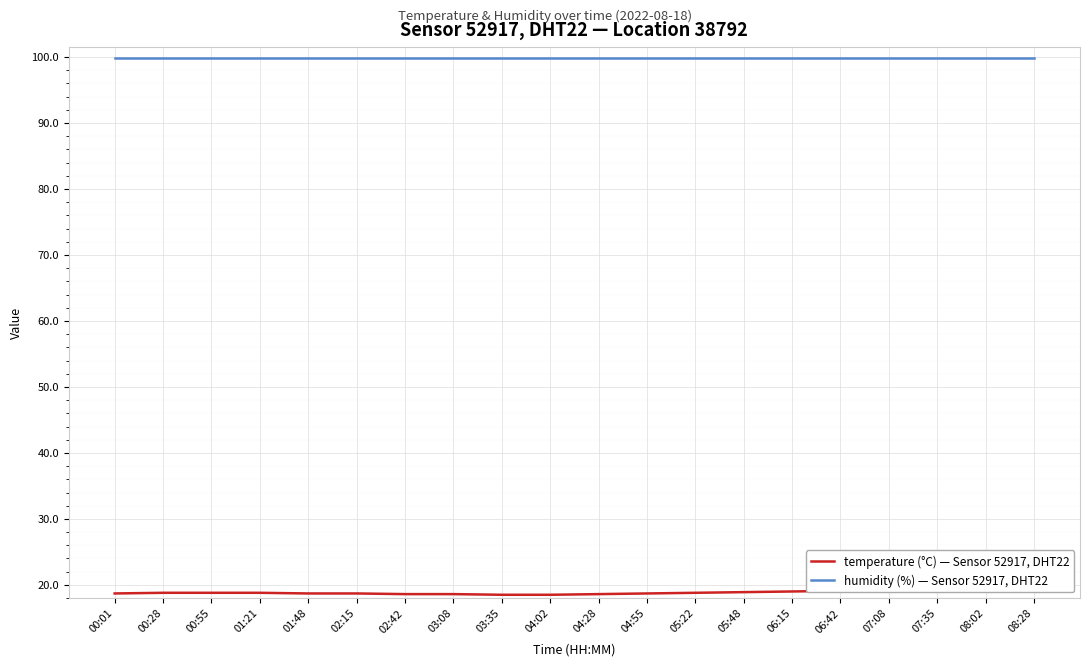

At which category does the chart reach its peak across all series?

00:01